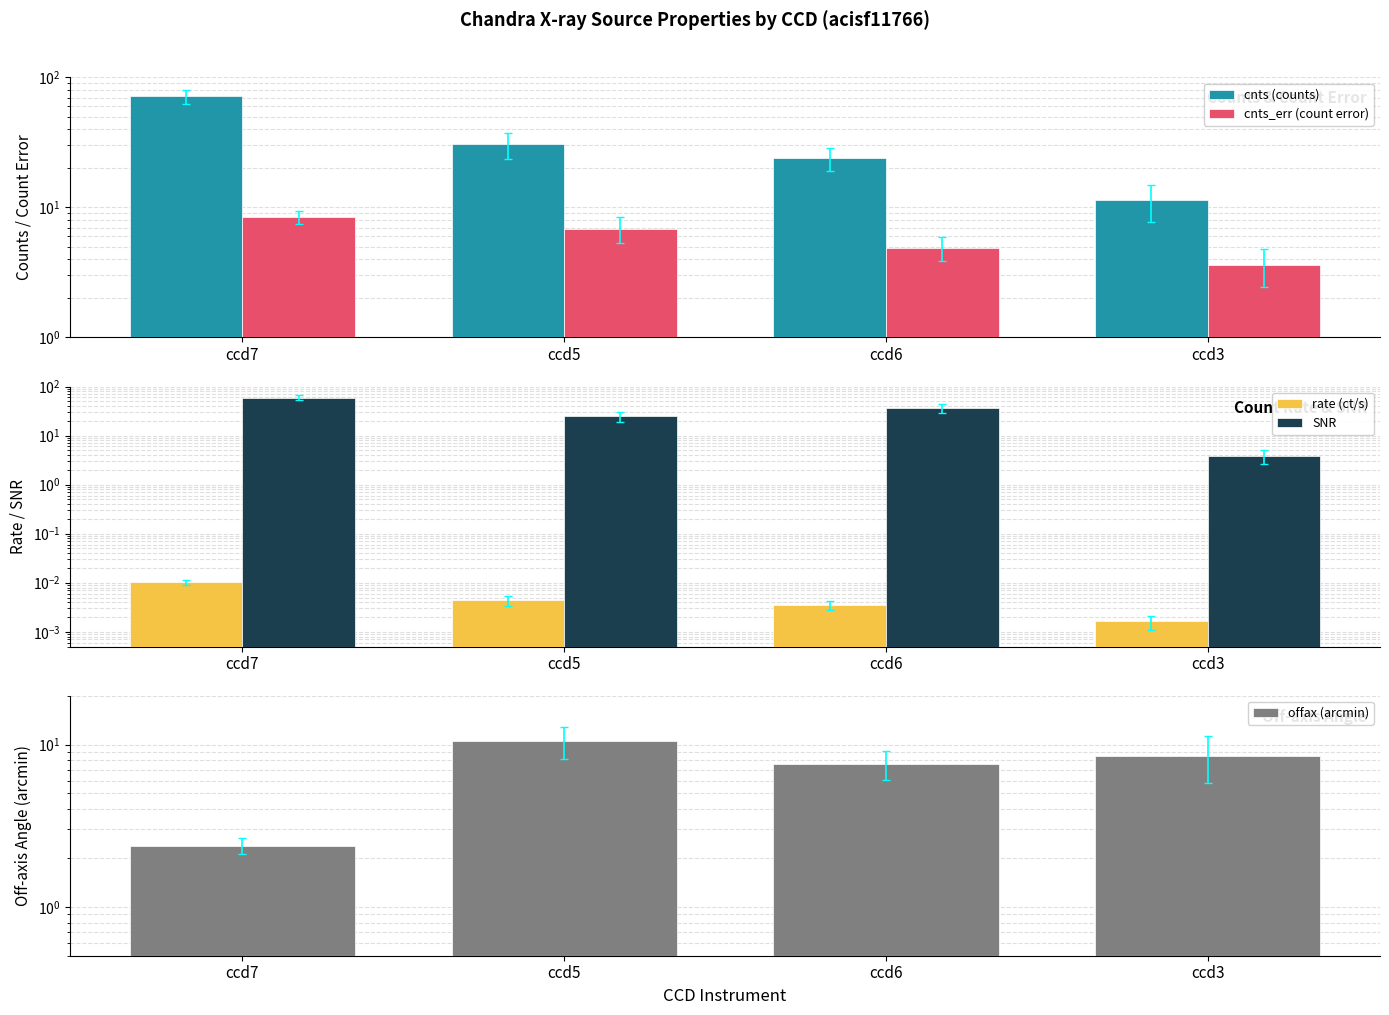

Is it true that offax (arcmin) equals 2.4 at ccd7?

True